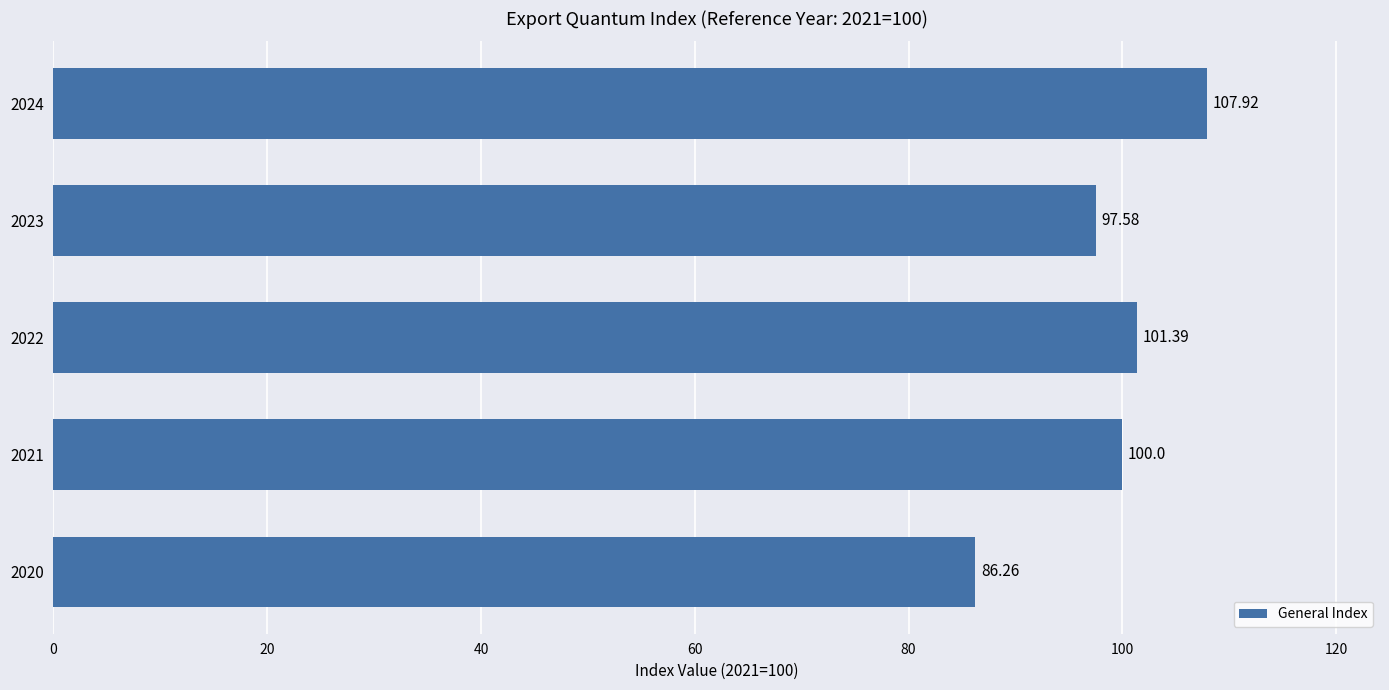

Rank the categories by value from lowest to highest.

2020, 2023, 2021, 2022, 2024